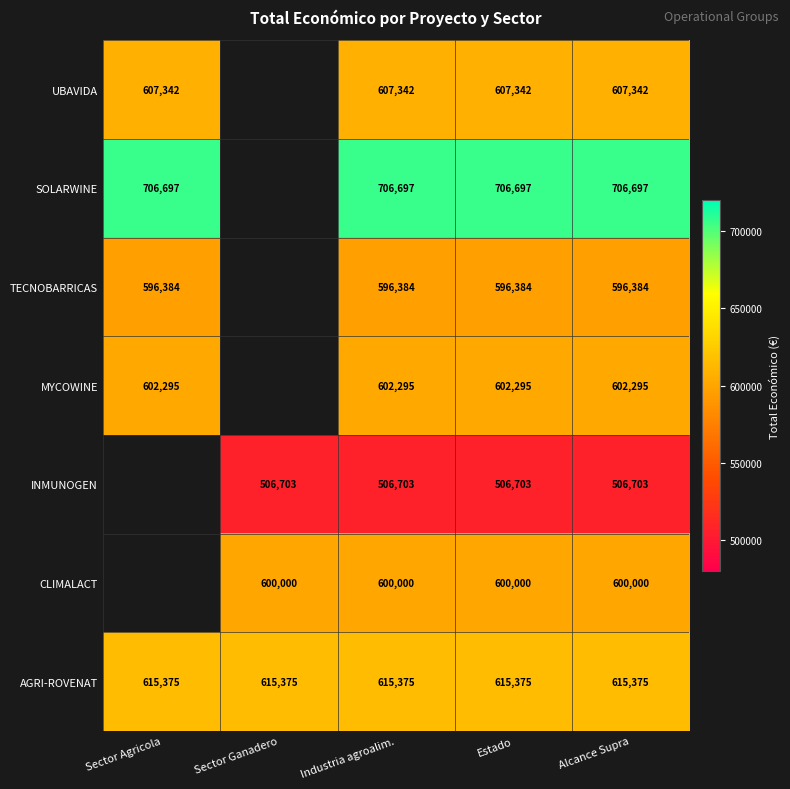

The value of MYCOWINE at Estado is 602295. True or false?

True